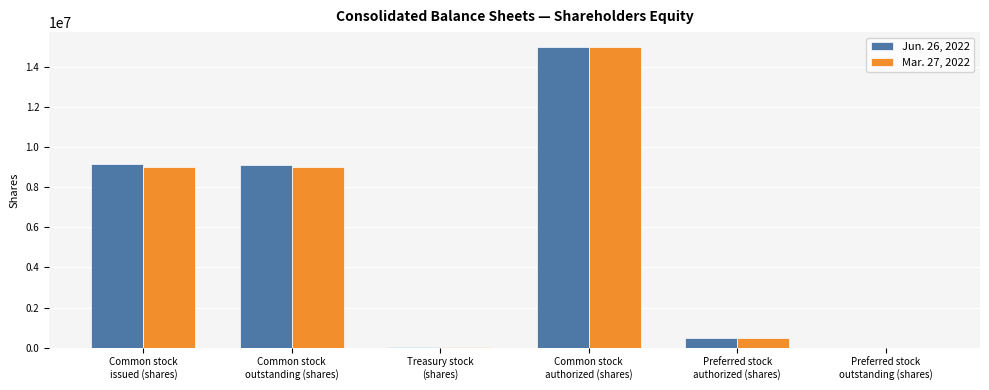

What are all the series names shown in the legend?

Jun. 26, 2022, Mar. 27, 2022